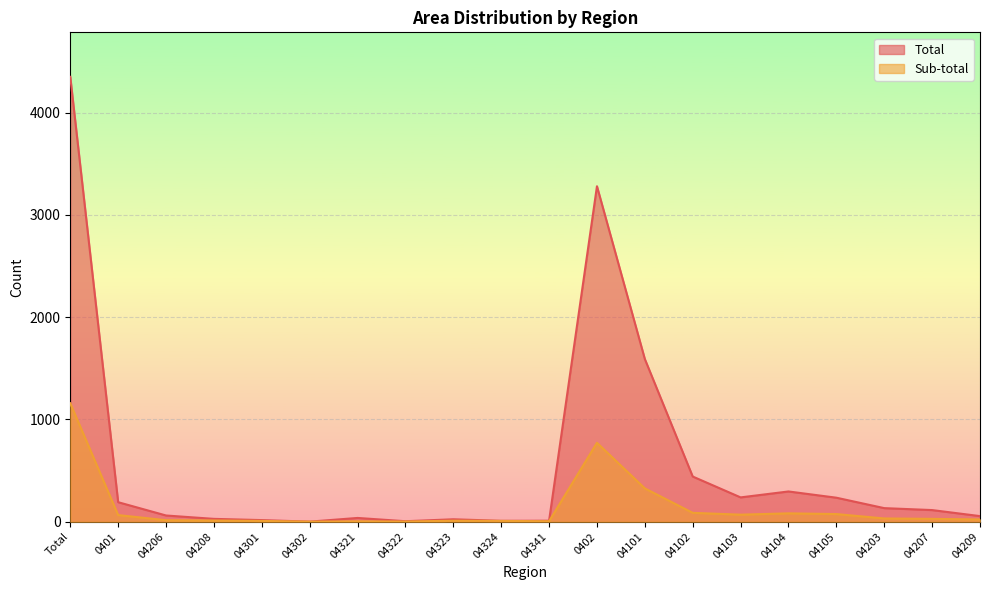

True or false: Sub-total and Total cross at least once.

False